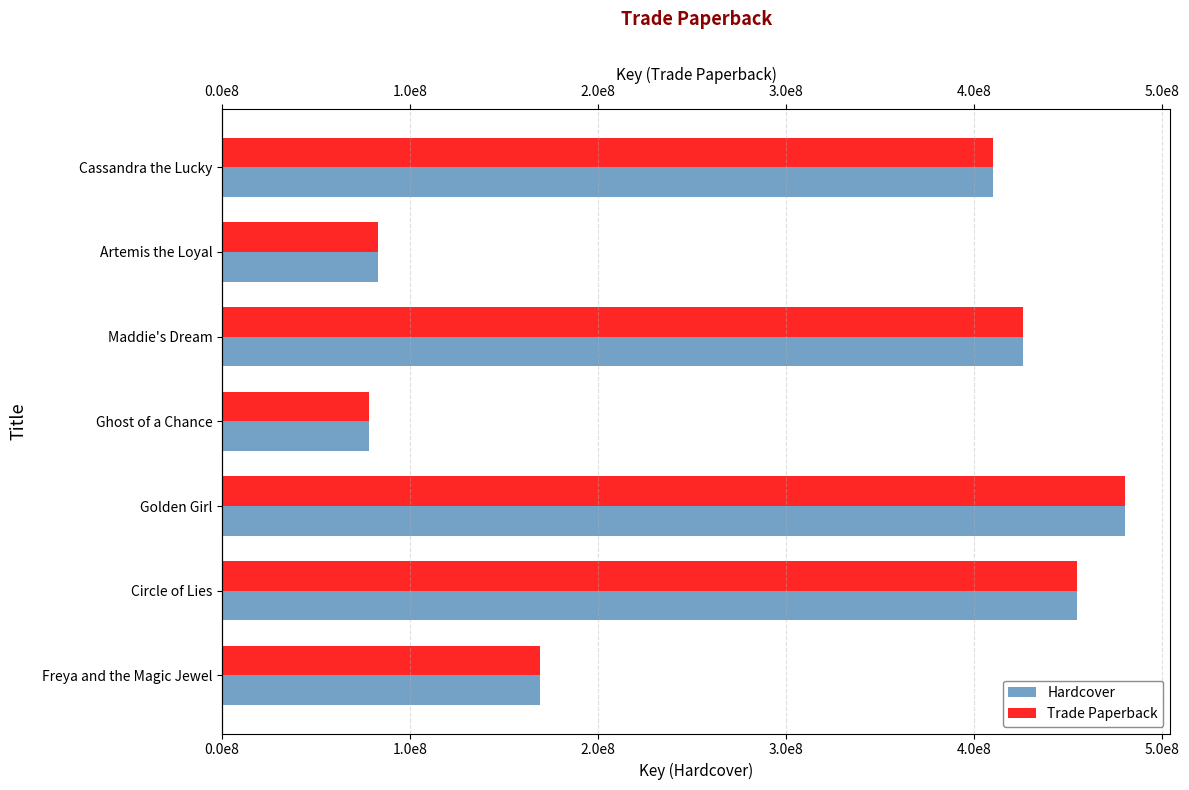

What is the value of the Trade Paperback bar at the 4th from the left?

78065694